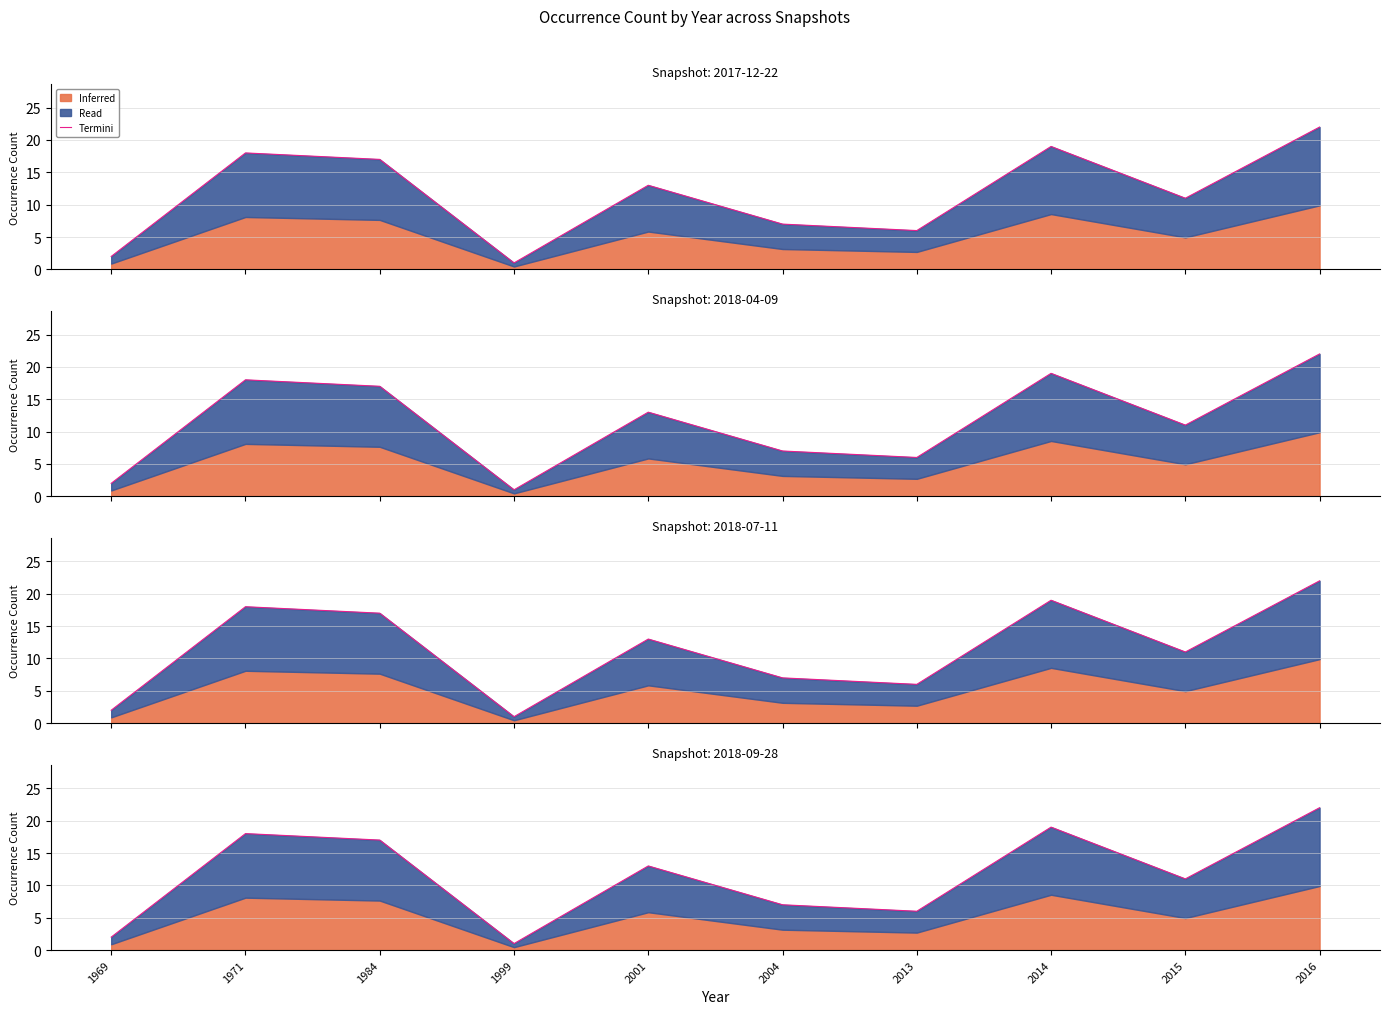

Reading left to right, extract all data points from this chart.

1969=2	1971=18	1984=17	1999=1	2001=13	2004=7	2013=6	2014=19	2015=11	2016=22